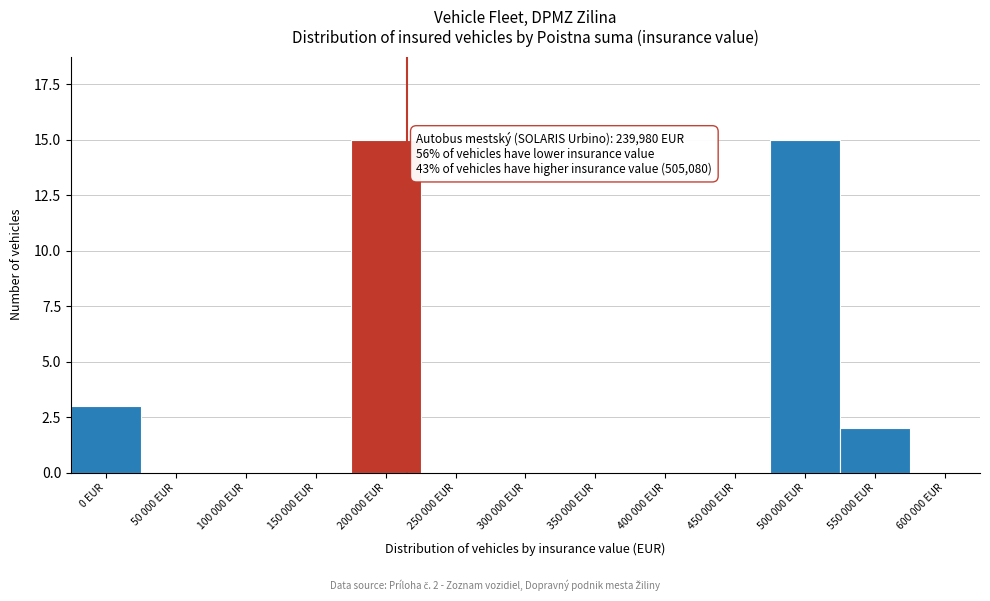

Reading left to right, what are all the values shown in this chart?

0 EUR=3	50 000 EUR=0	100 000 EUR=0	150 000 EUR=0	200 000 EUR=15	250 000 EUR=0	300 000 EUR=0	350 000 EUR=0	400 000 EUR=0	450 000 EUR=0	500 000 EUR=15	550 000 EUR=2	600 000 EUR=0